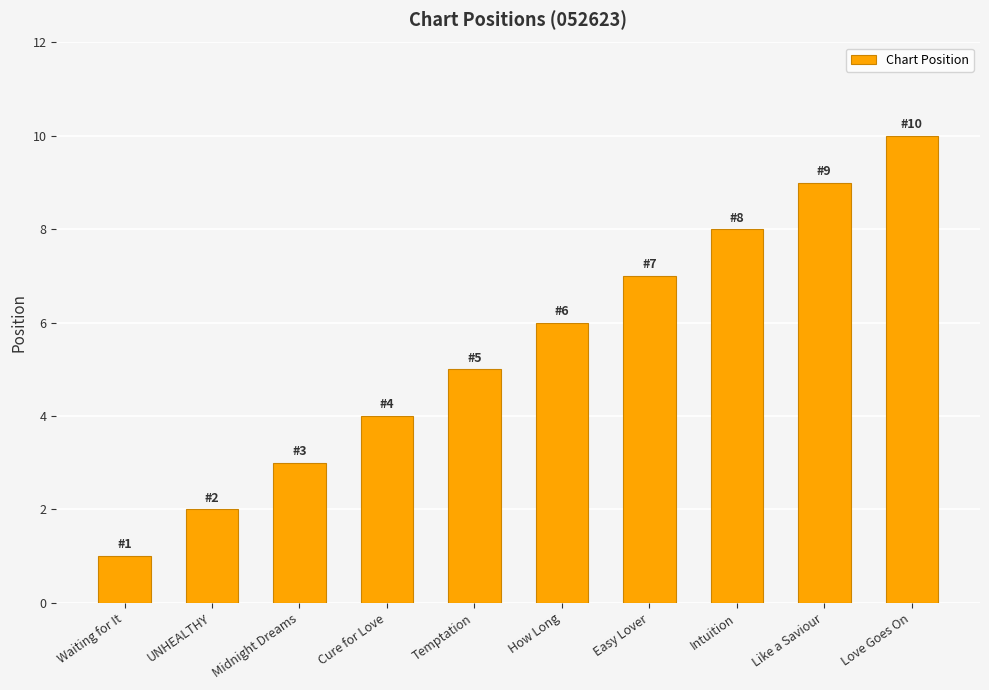

What is the difference between the second highest and second lowest values?

7